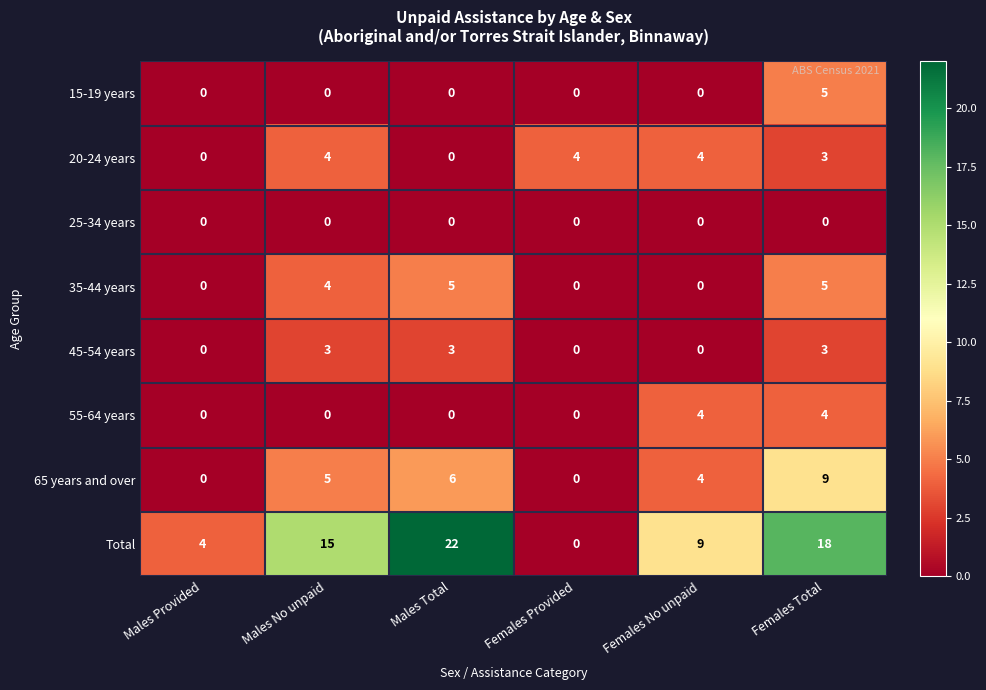

What is the spread (max minus min) of values at Males Total?

22